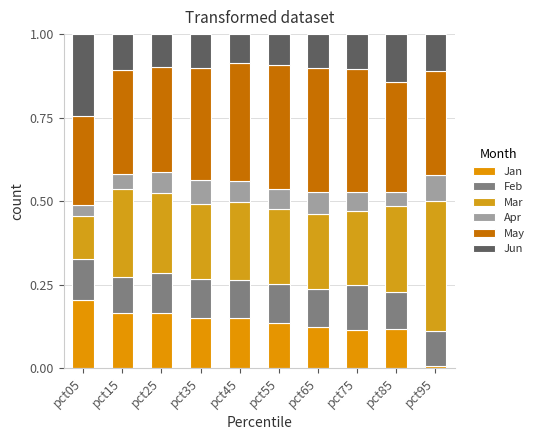

True or false: Mar has a value of 0.1 at pct05.

True